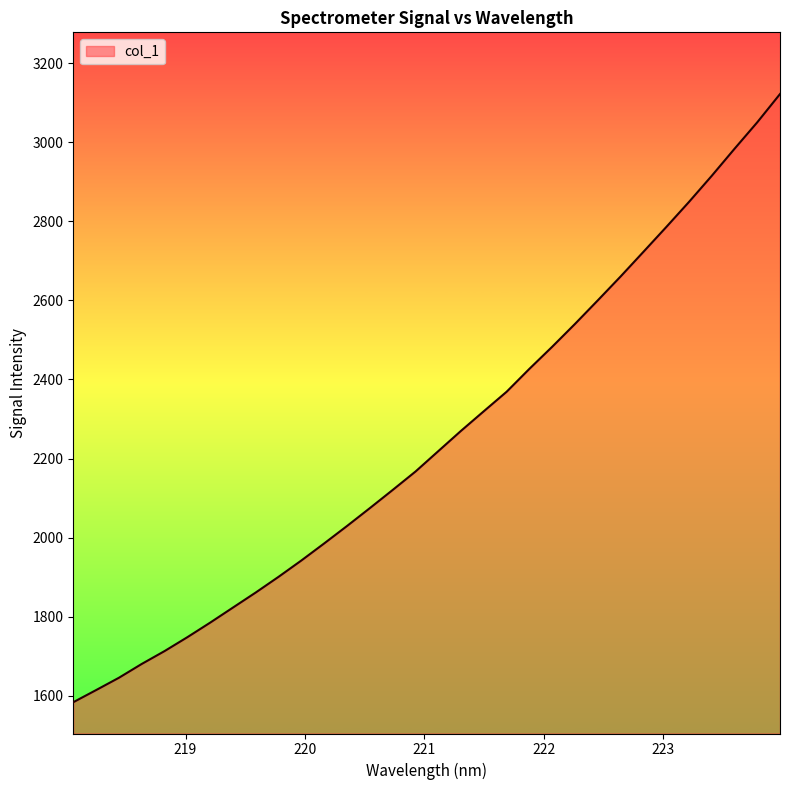

What is the greatest value displayed?

3122.3